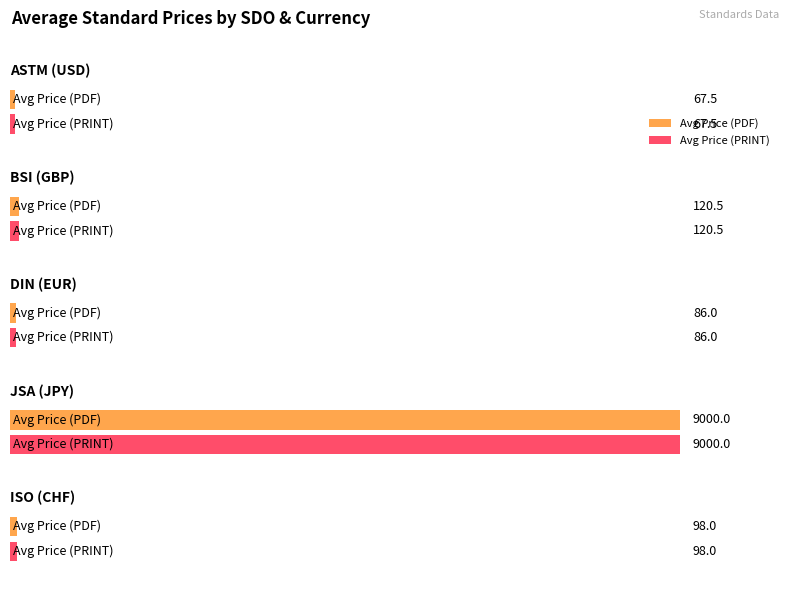

Rank the series by their maximum value, from lowest to highest.

Avg Price (PDF), Avg Price (PRINT)